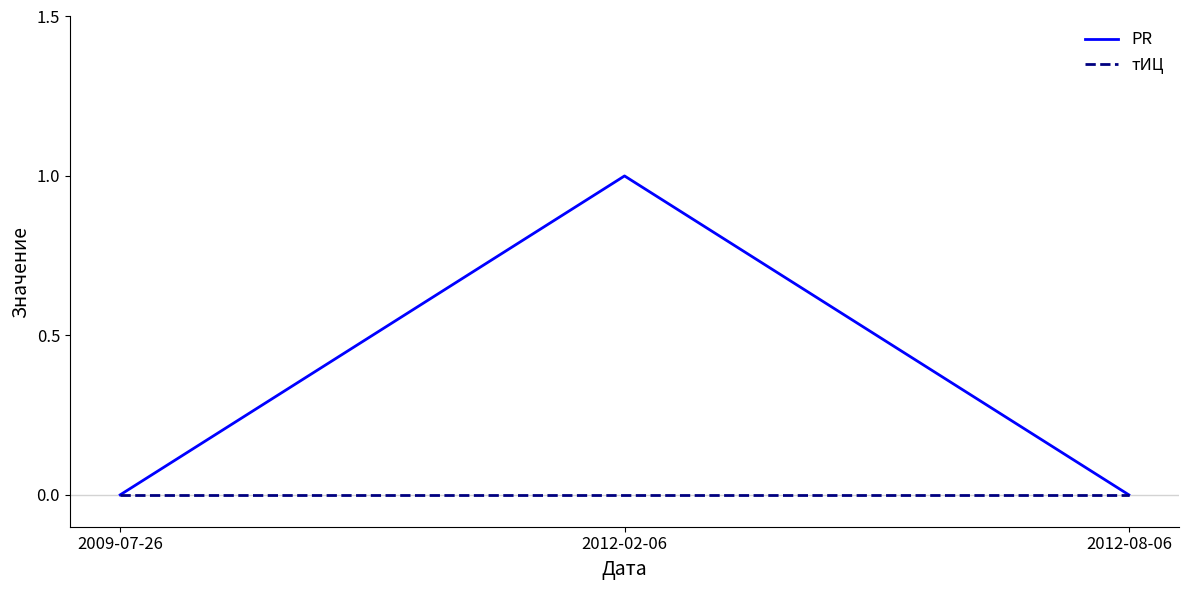

Count the number of data series in this chart.

2